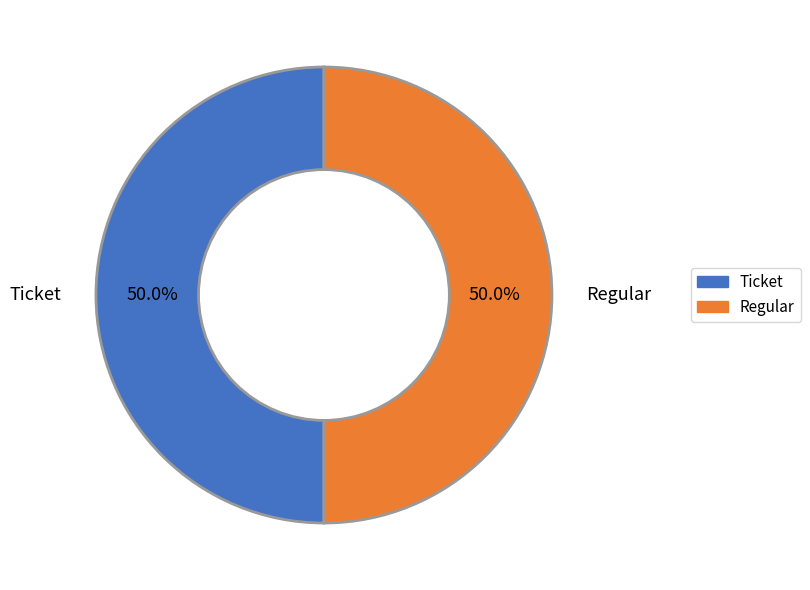

How much of the chart is everything except Regular?

50.0%